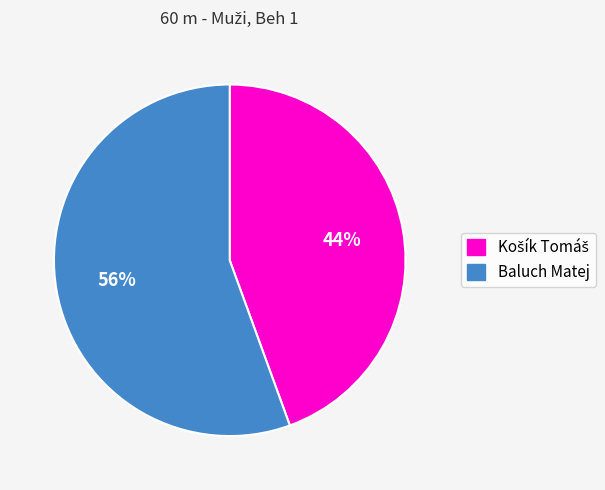

The Baluch Matej slice represents 62% of the pie. True or false?

False